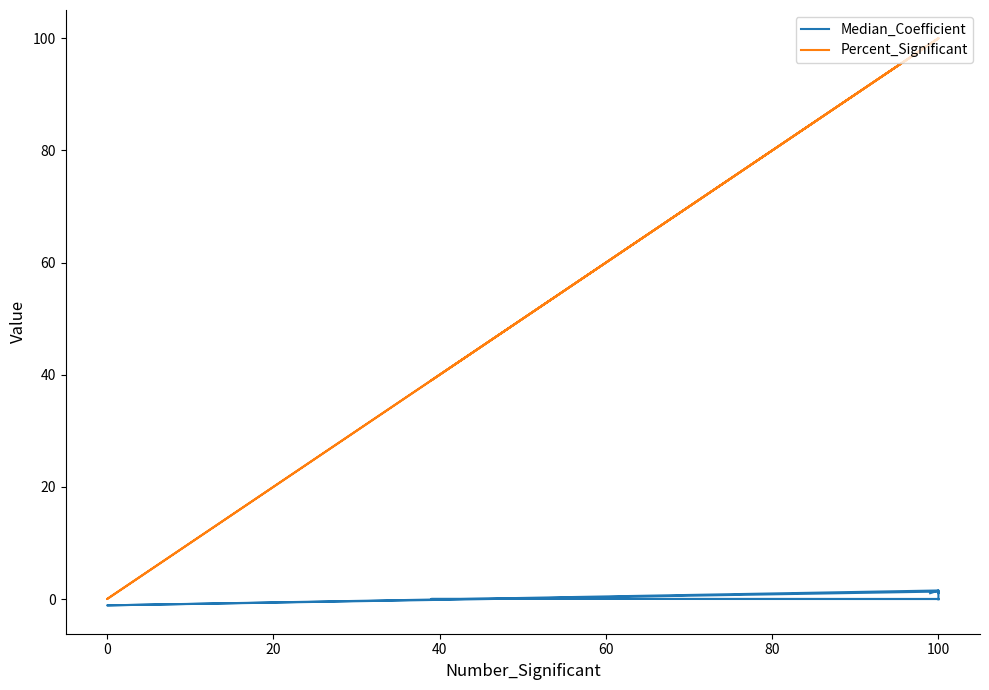

How many lines are shown in the chart?

2